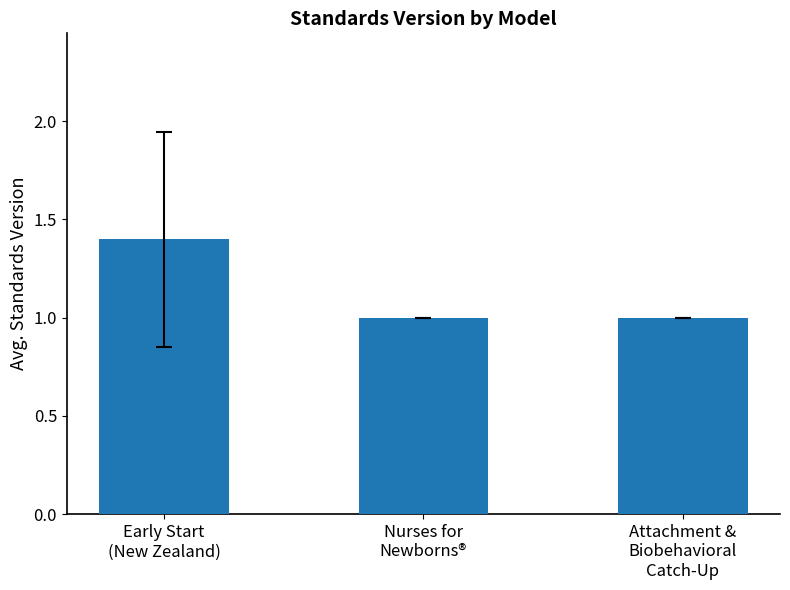

What is the smallest value displayed?

1.0